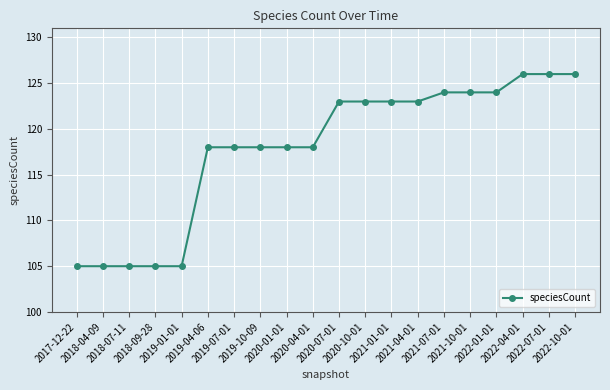

What is the value of the 15th point from the left?

124